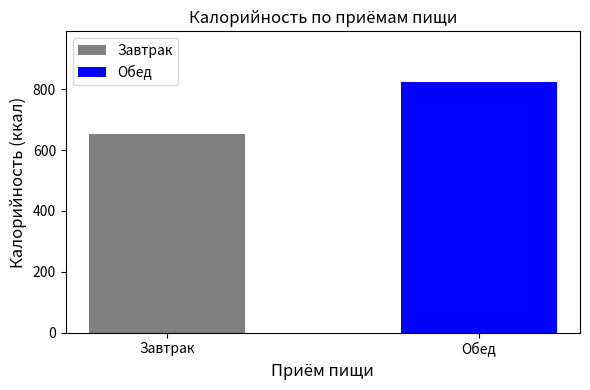

The chart shows a value of 341.1 at Завтрак. True or false?

False